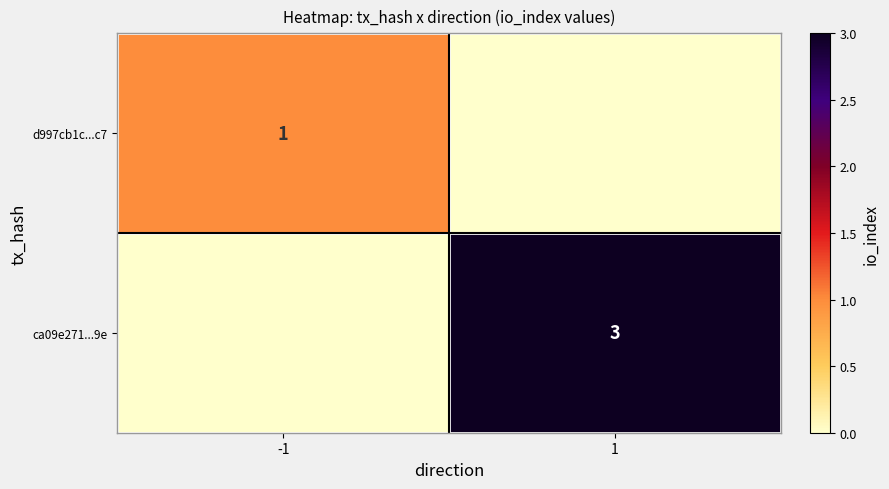

True or false: ca09e271...9e has a value of 5 at 1.

False